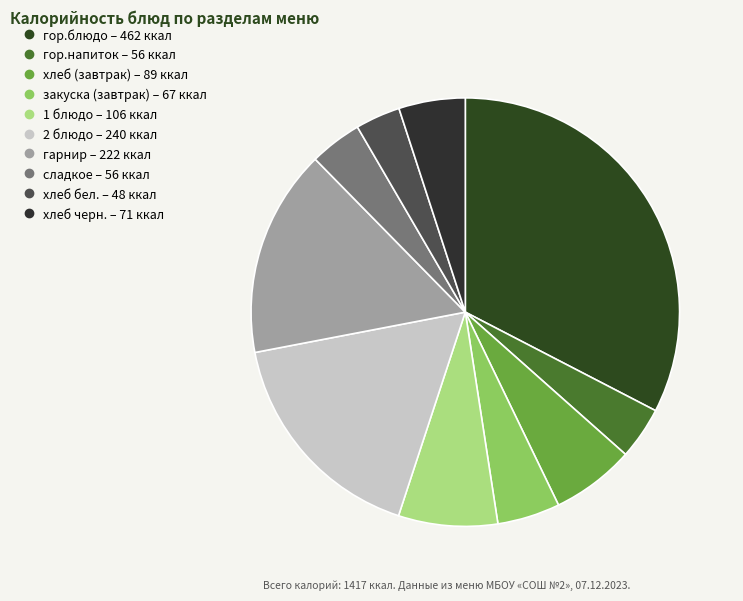

Combined, do закуска (завтрак) and 2 блюдо account for over 50%?

No